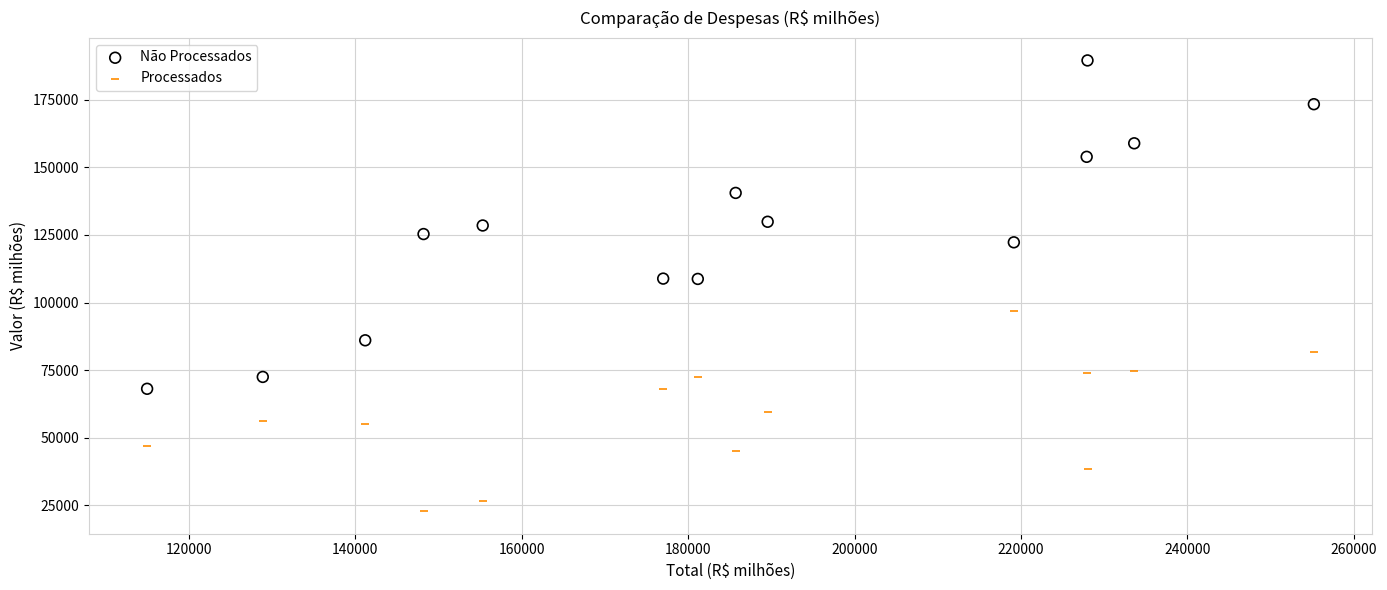

What are all the series names shown in the legend?

Não Processados, Processados